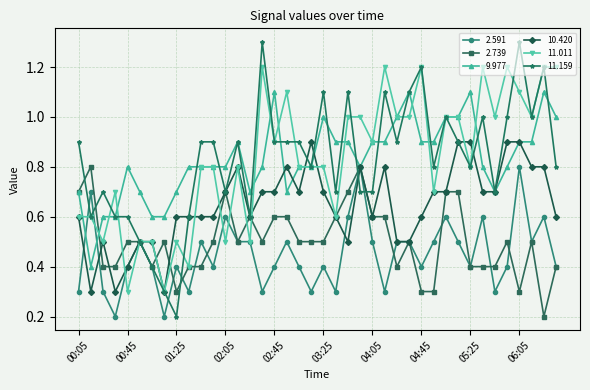

At how many categories does at least one series exceed 0?

40